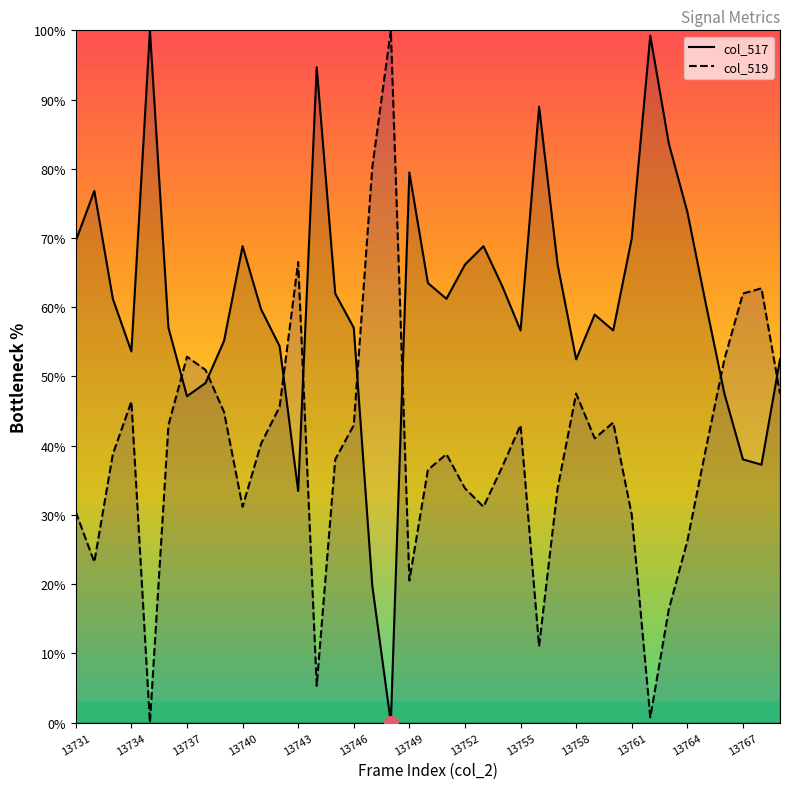

What is the maximum value shown in the chart?

100.0